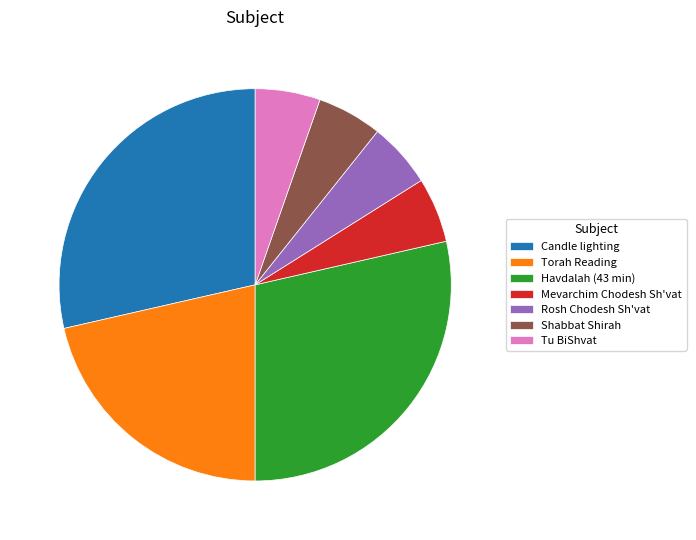

What is the ratio of the value at Candle lighting to the value at Shabbat Shirah?

5.3